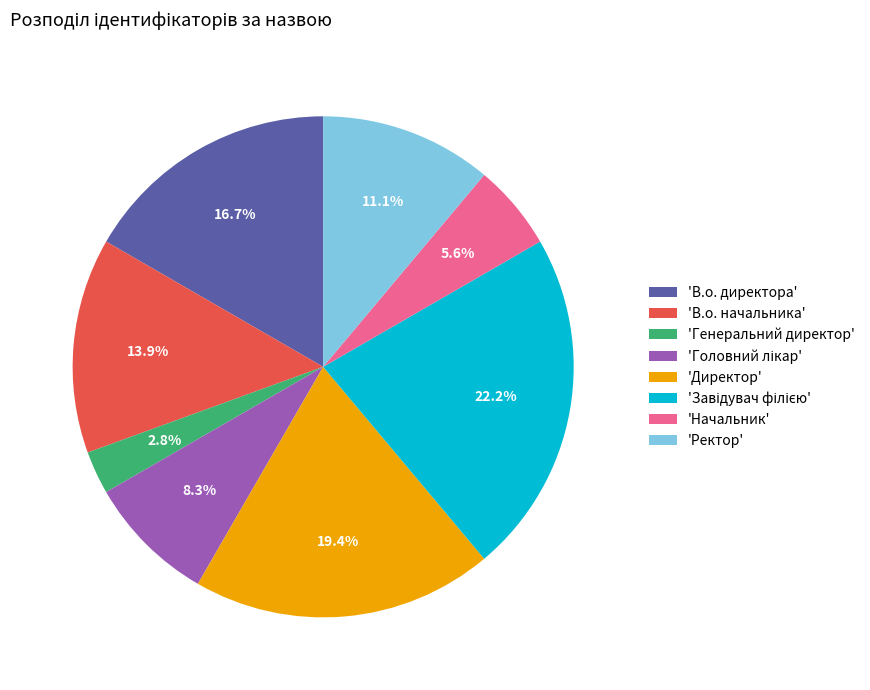

How many slices are in this pie chart?

8